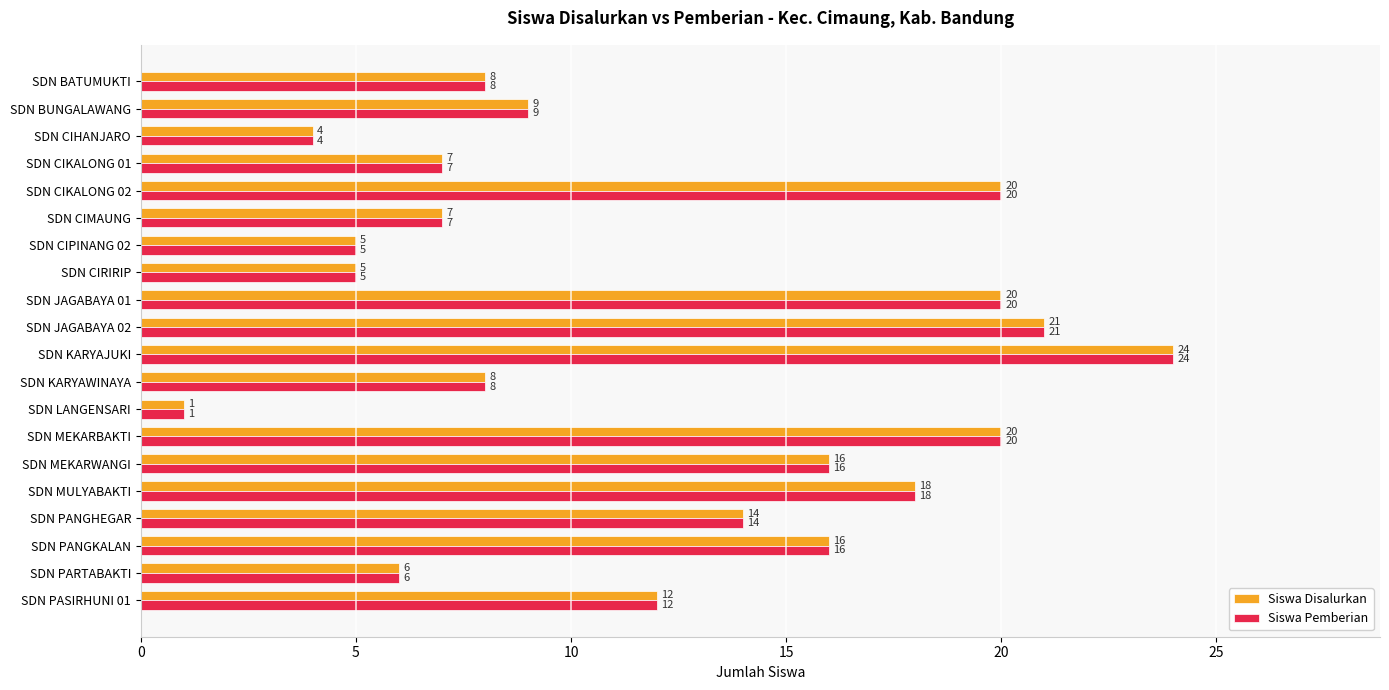

At which category is the sum across all series the highest?

SDN KARYAJUKI